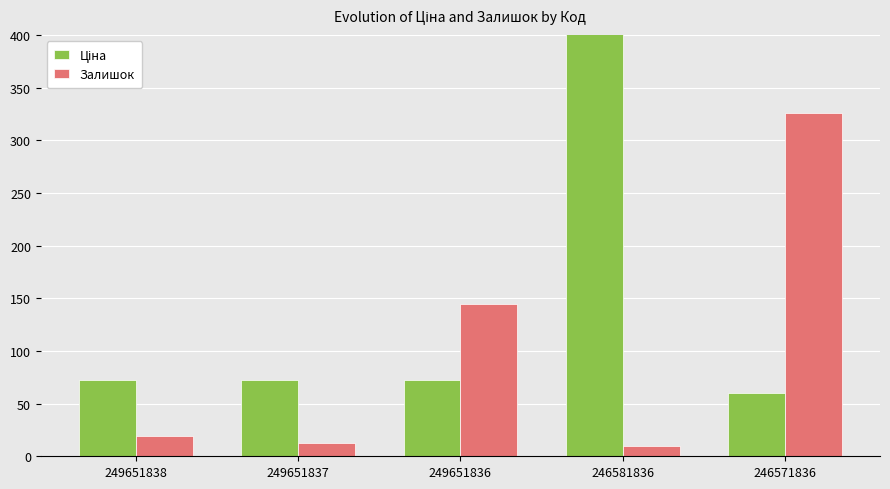

What is the difference between the Залишок values at 246581836 and 249651838?

9.0